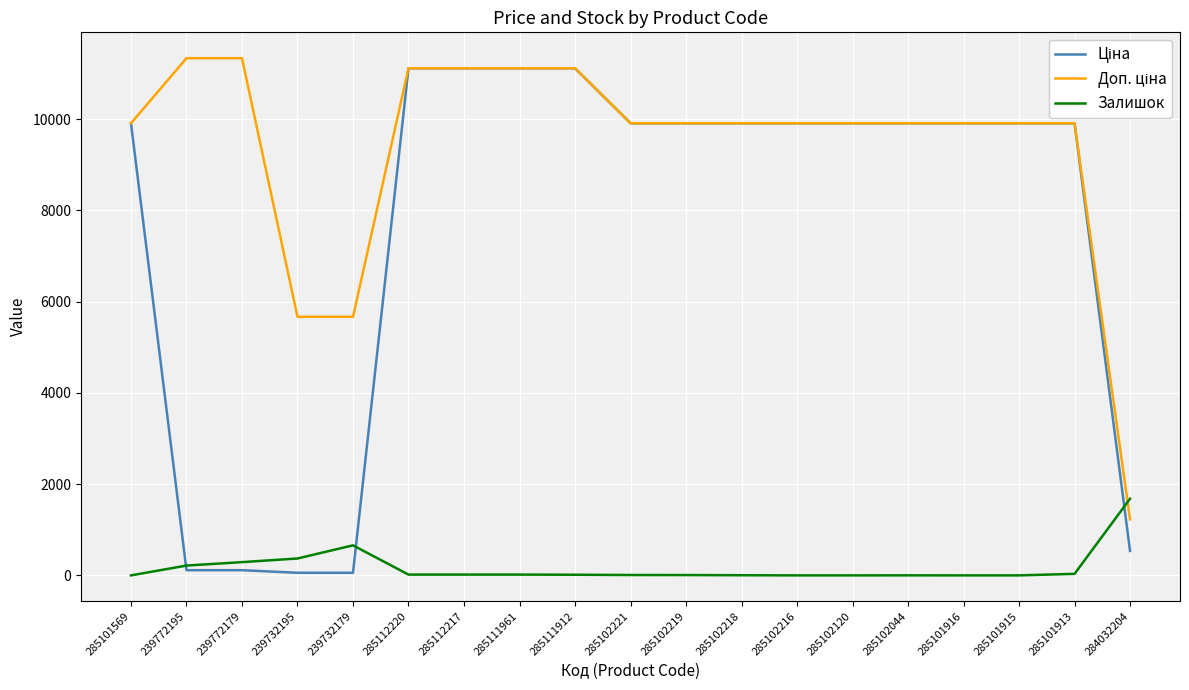

What is the difference between the highest and lowest values at 239772195?

11220.7